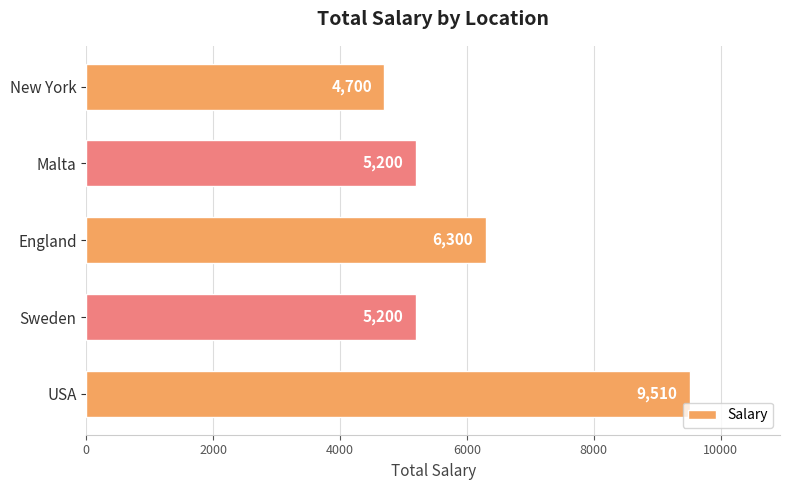

What is the change in value from USA to New York?

-4810